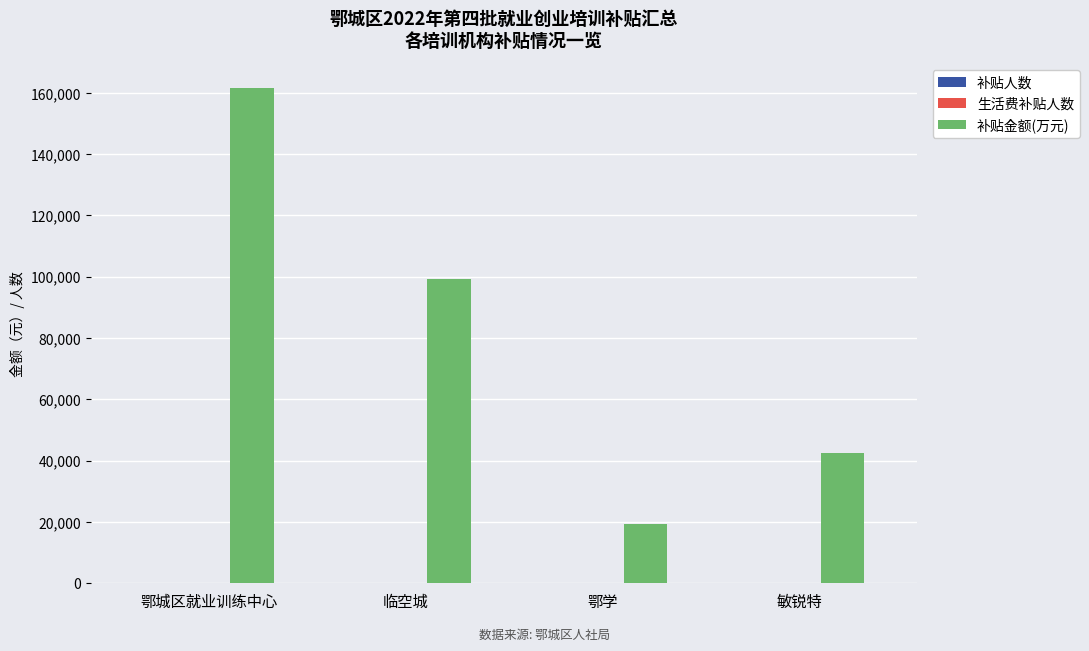

What is the maximum value shown in the chart?

161600